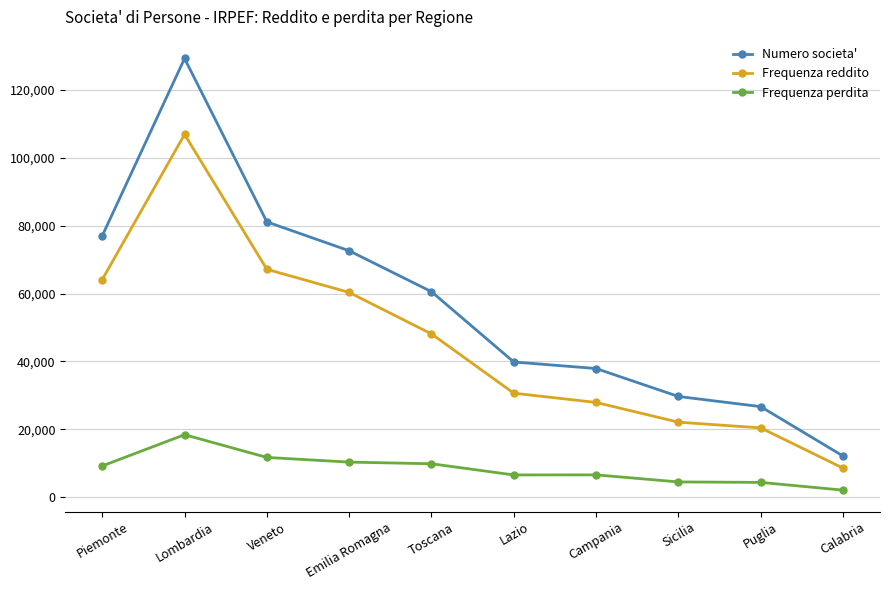

What is the highest value of the Numero societa' series?

129244